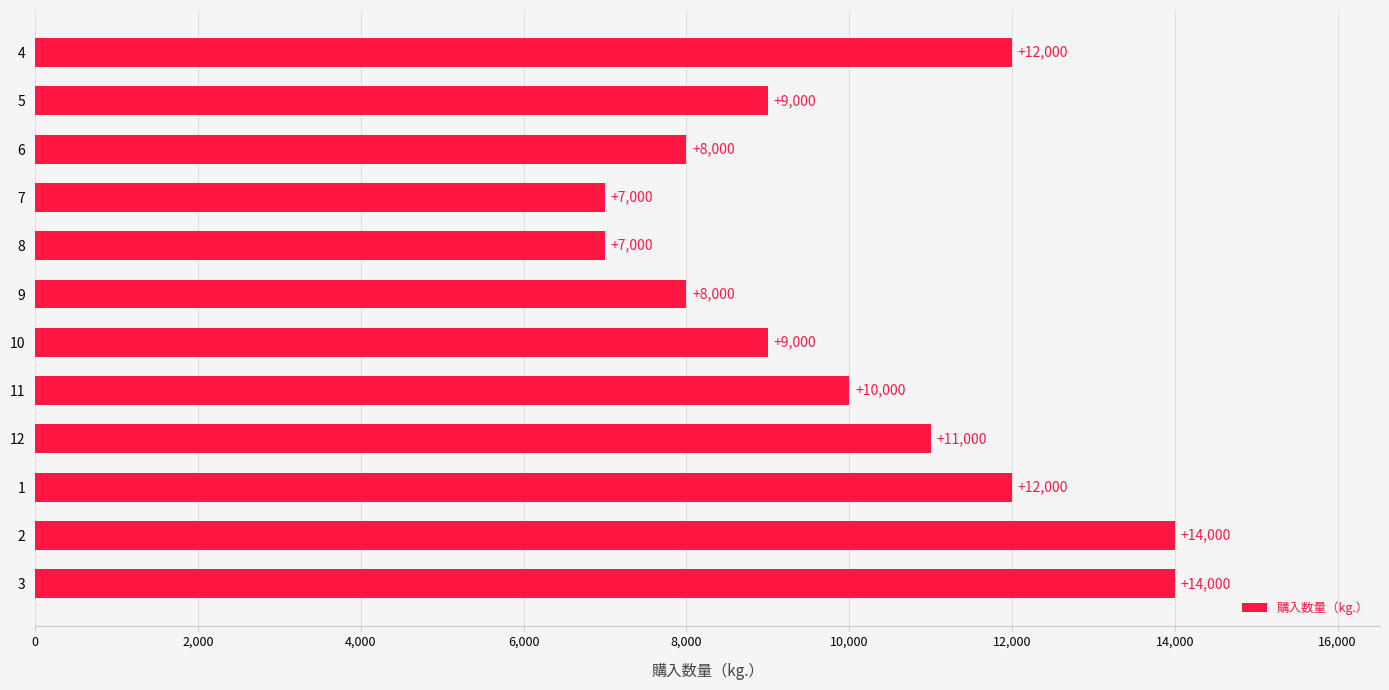

What is the value of the 12th bar from the top?

14000